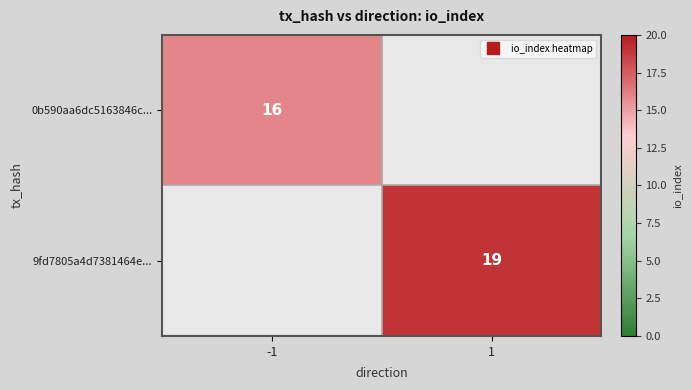

At which category does the chart reach its minimum across all series?

1